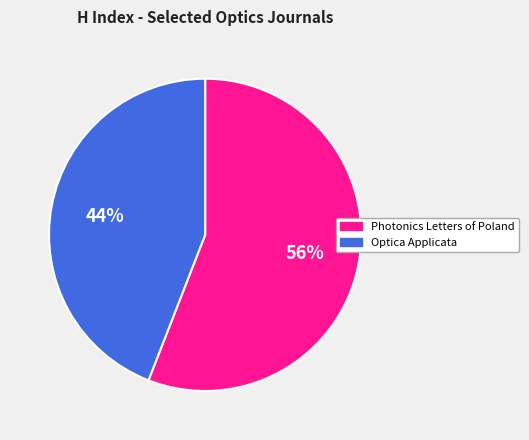

Combined, do Optica Applicata and Photonics Letters of Poland account for over 50%?

Yes